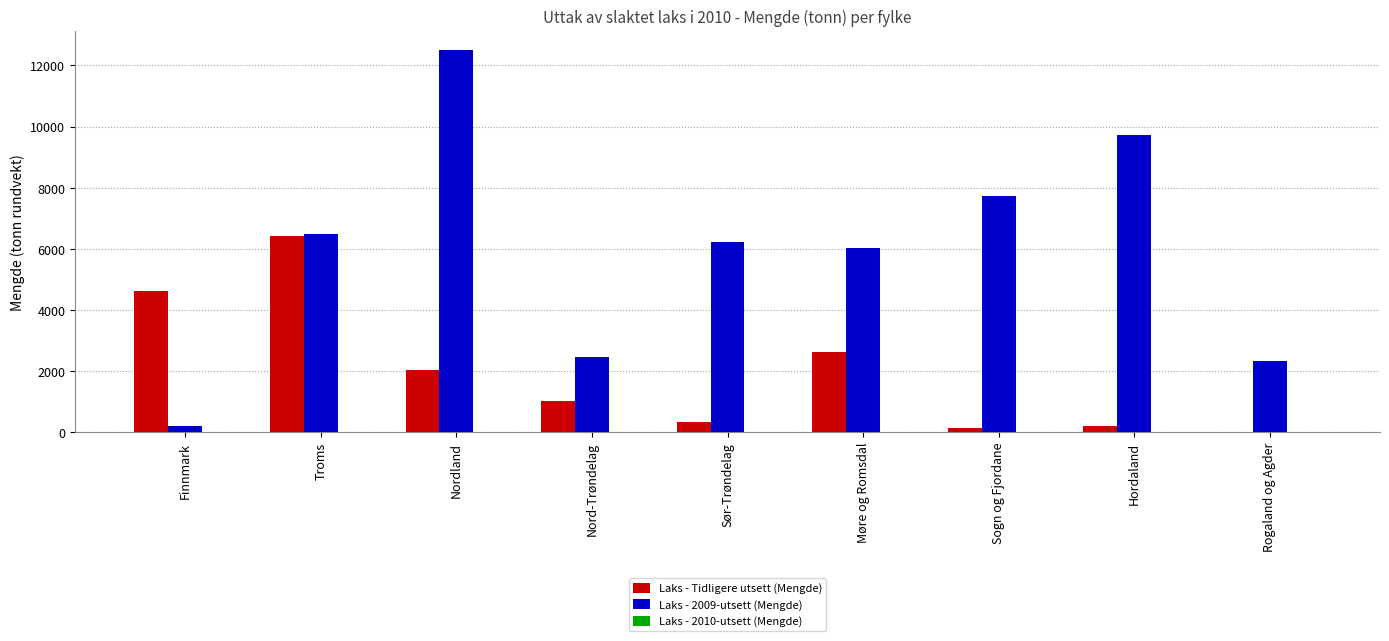

What is the total value across all series at Rogaland og Agder?

2319.6